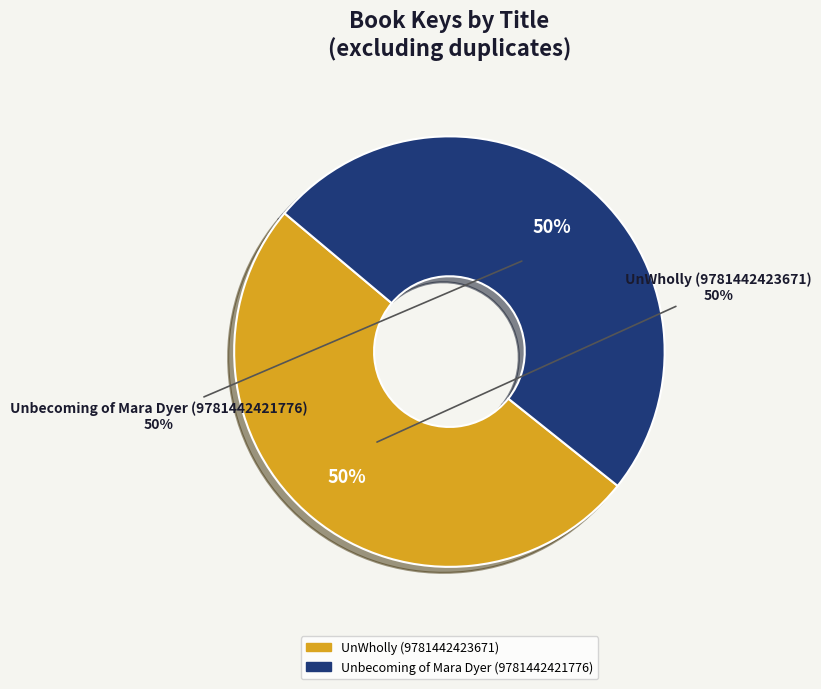

Which slice is the smallest?

Unbecoming of Mara Dyer (9781442421776)